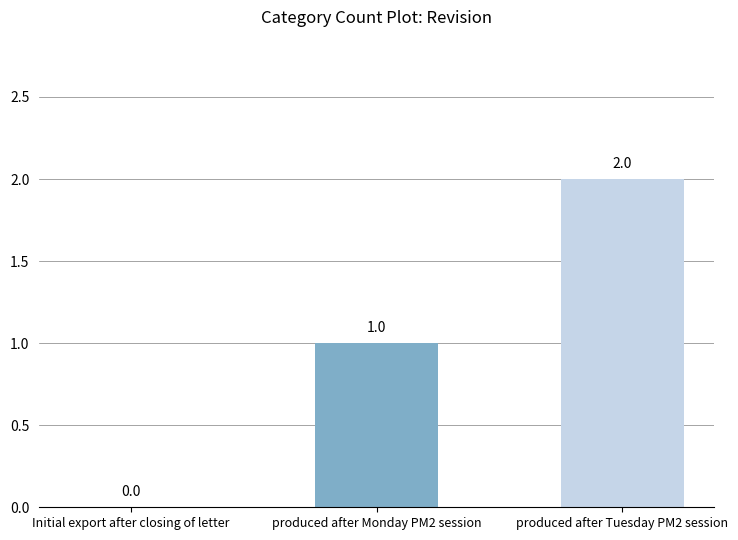

Which category has the highest value across all series?

produced after Tuesday PM2 session